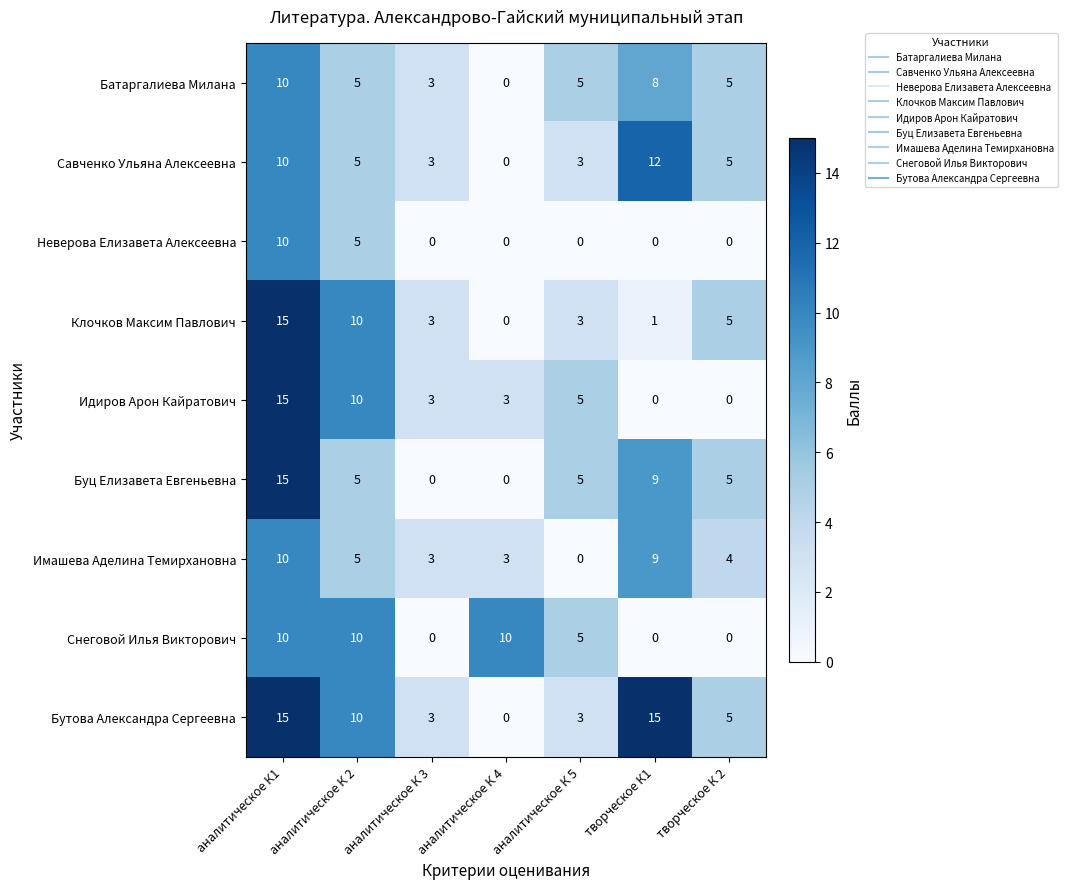

Read the Клочков Максим Павлович value at аналитическое К1.

15